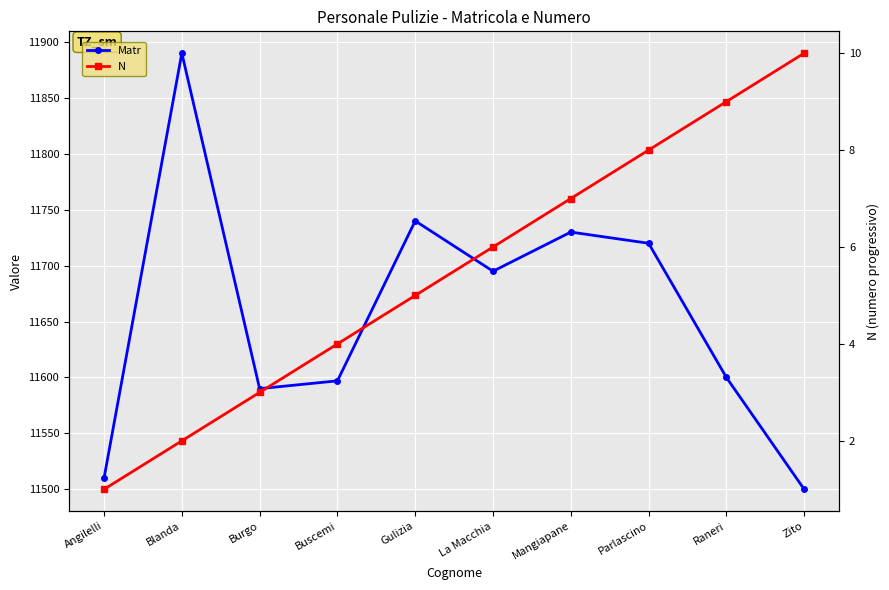

Reading right to left, list all the values displayed in this chart.

Matr: Zito=11500	Raneri=11600	Parlascino=11720	Mangiapane=11730	La Macchia=11695	Gulizia=11740	Buscemi=11597	Burgo=11590	Blanda=11890	Angilelli=11510
N: Zito=10	Raneri=9	Parlascino=8	Mangiapane=7	La Macchia=6	Gulizia=5	Buscemi=4	Burgo=3	Blanda=2	Angilelli=1